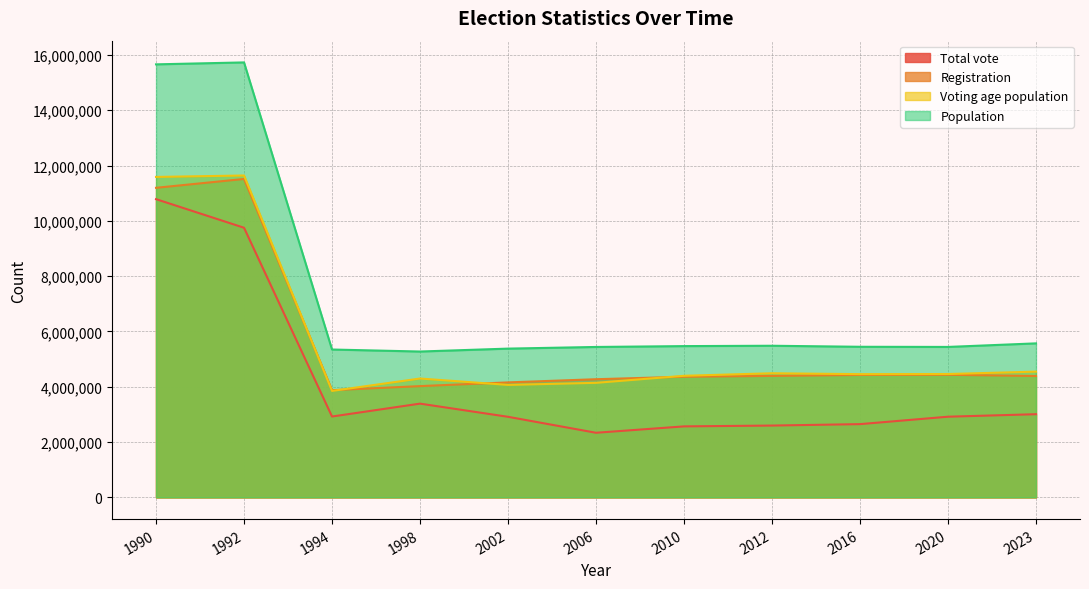

What is the maximum value shown in the chart?

15731000